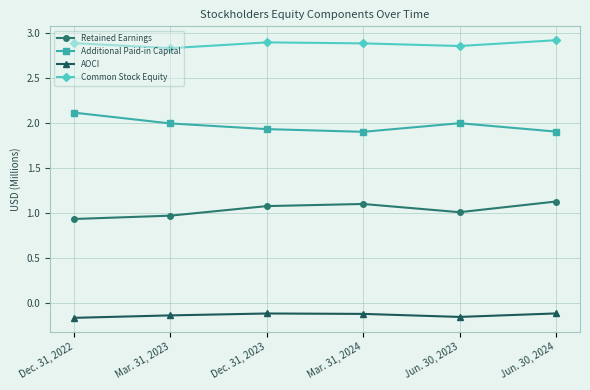

What is the maximum value for Retained Earnings?

1.1